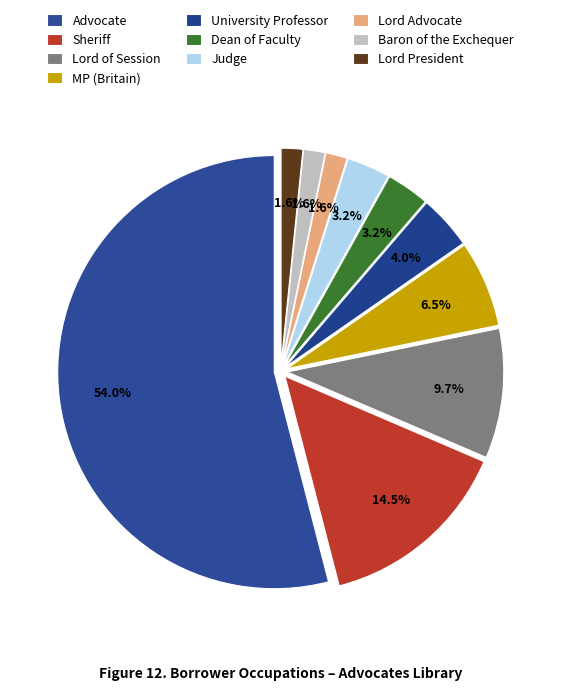

How many slices are in this pie chart?

10